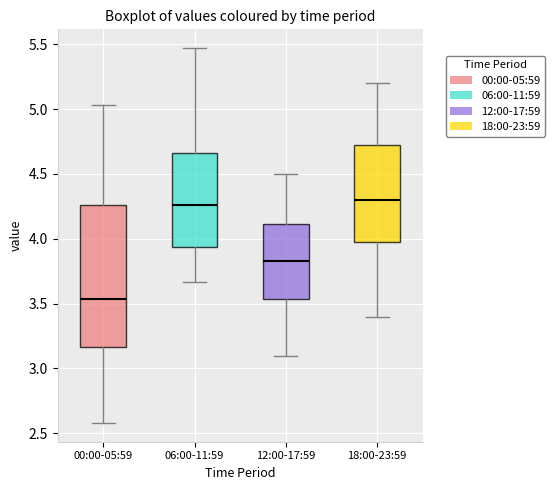

Where does the median line of the box for 00:00-05:59 sit on the y-axis? The values are not printed on the chart, so give them approximately, as read against the axis.

3.55